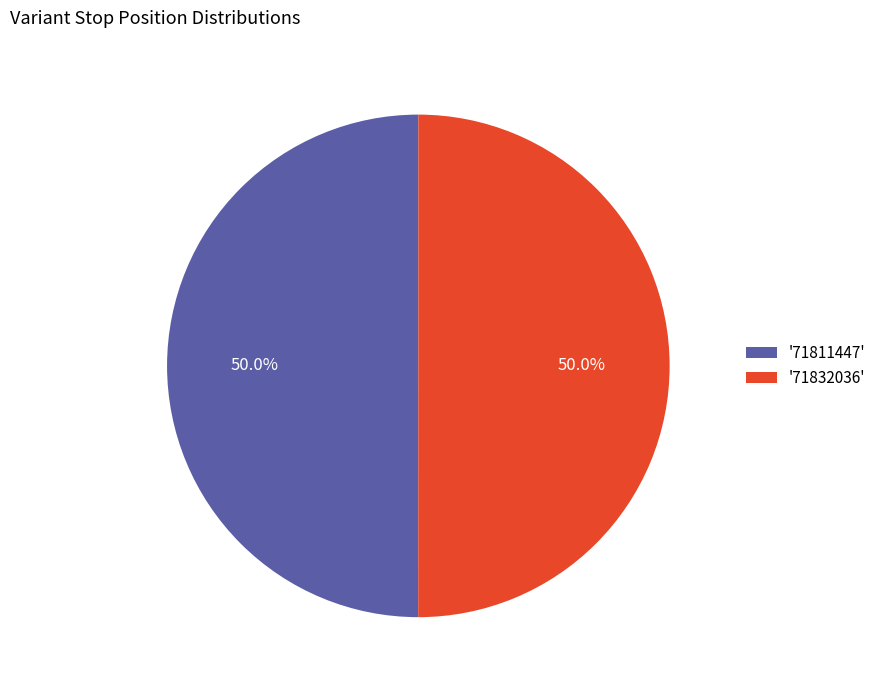

Combined, do '71811447' and '71832036' account for over 50%?

Yes